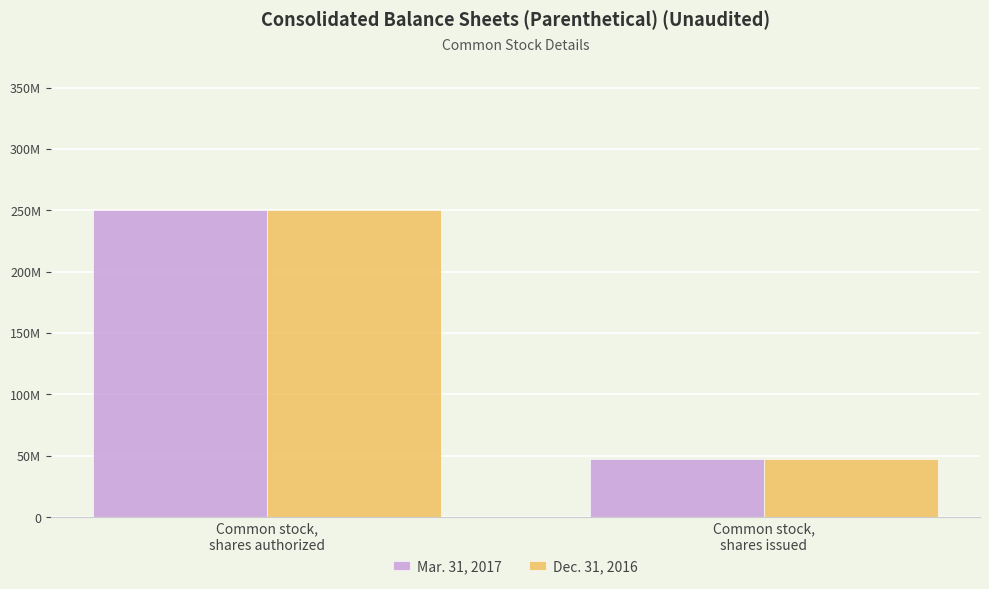

Reading right to left, what are all the values shown in this chart?

Mar. 31, 2017: Common stock,
shares issued=47300500	Common stock,
shares authorized=250000000
Dec. 31, 2016: Common stock,
shares issued=47300500	Common stock,
shares authorized=250000000